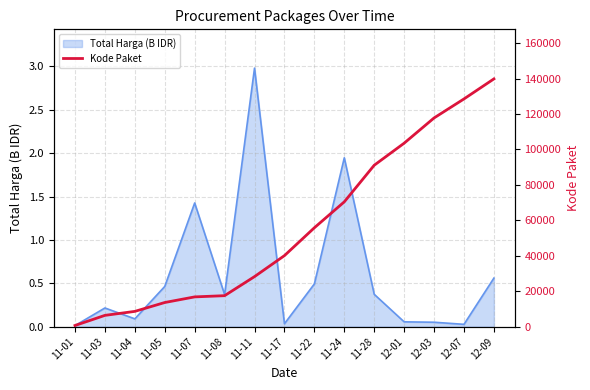

Reading right to left, transcribe all the data shown in this chart.

139817	128516	117783	103541	91101	70453	55826	40112	28271	17509	16823	13652	8646	6397	675